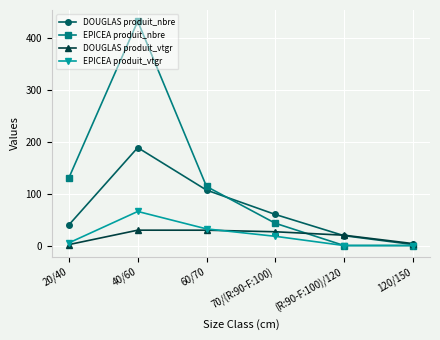

Is this an area chart (filled region under the line)?

No